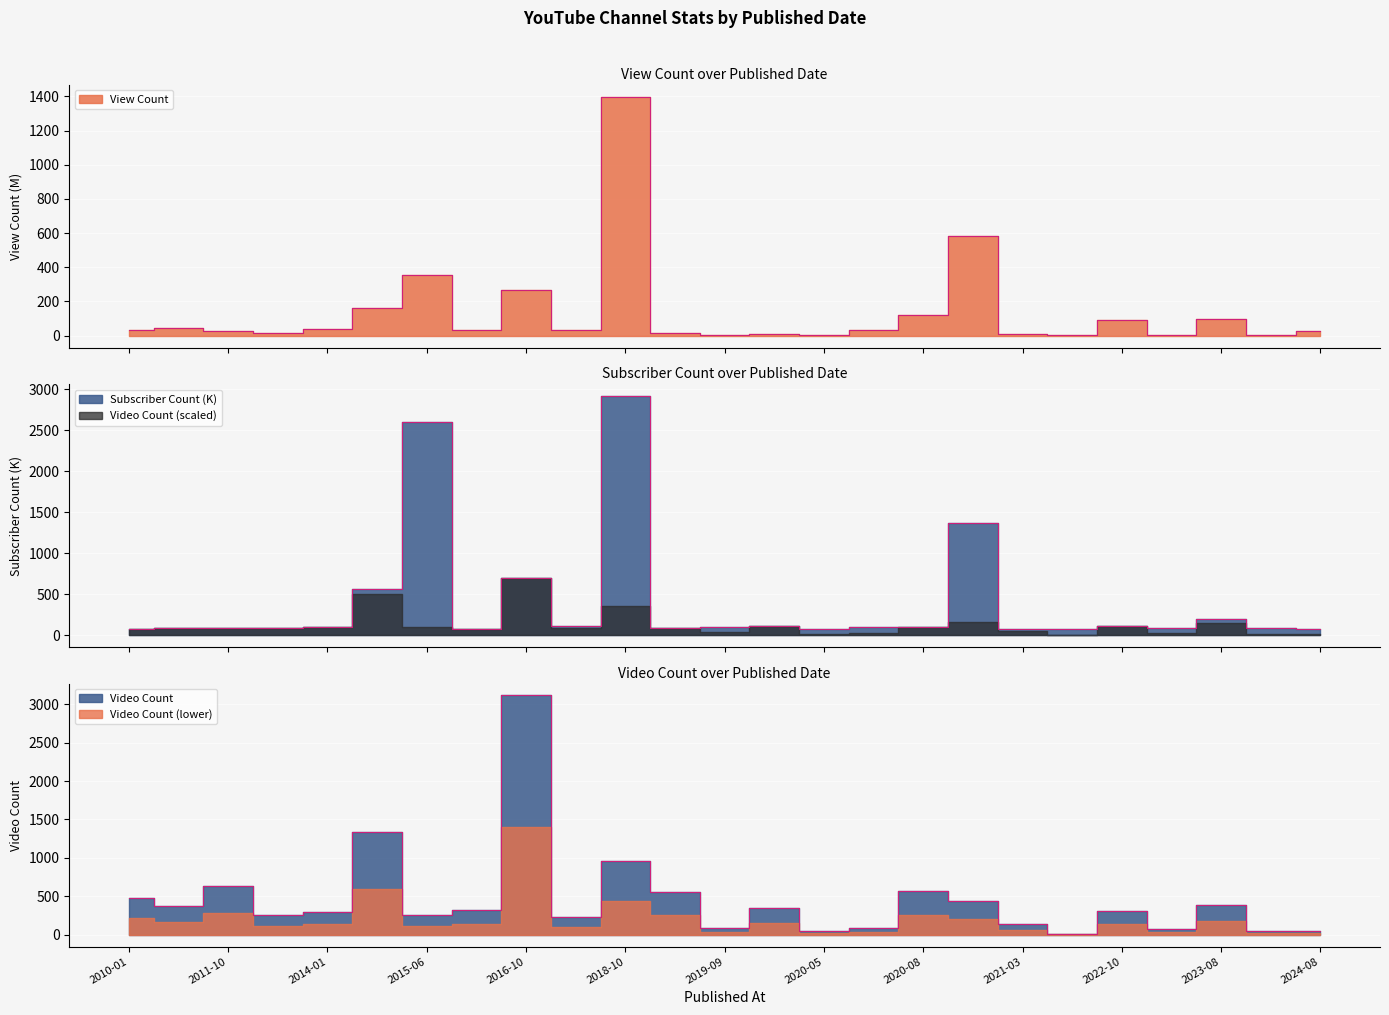

Does the chart display data point markers on the line(s)?

No